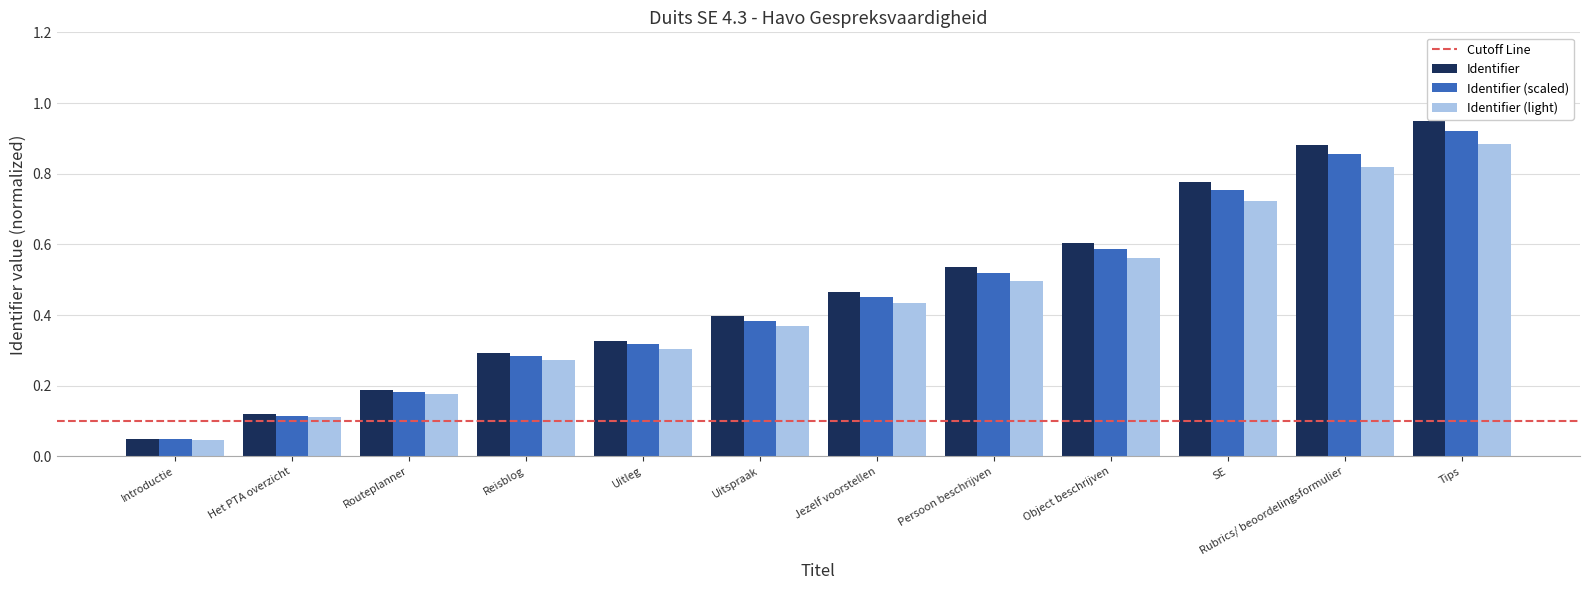

What is the label of the 8th bar from the right?

Uitleg